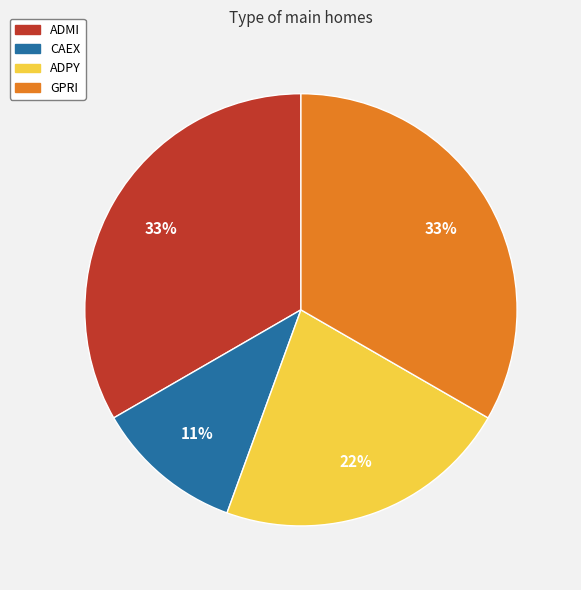

True or false: ADPY accounts for 22% of the total.

True